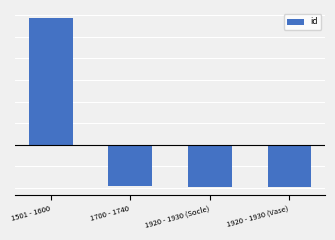

At which category does the chart reach its minimum across all series?

1920 - 1930 (Vase)